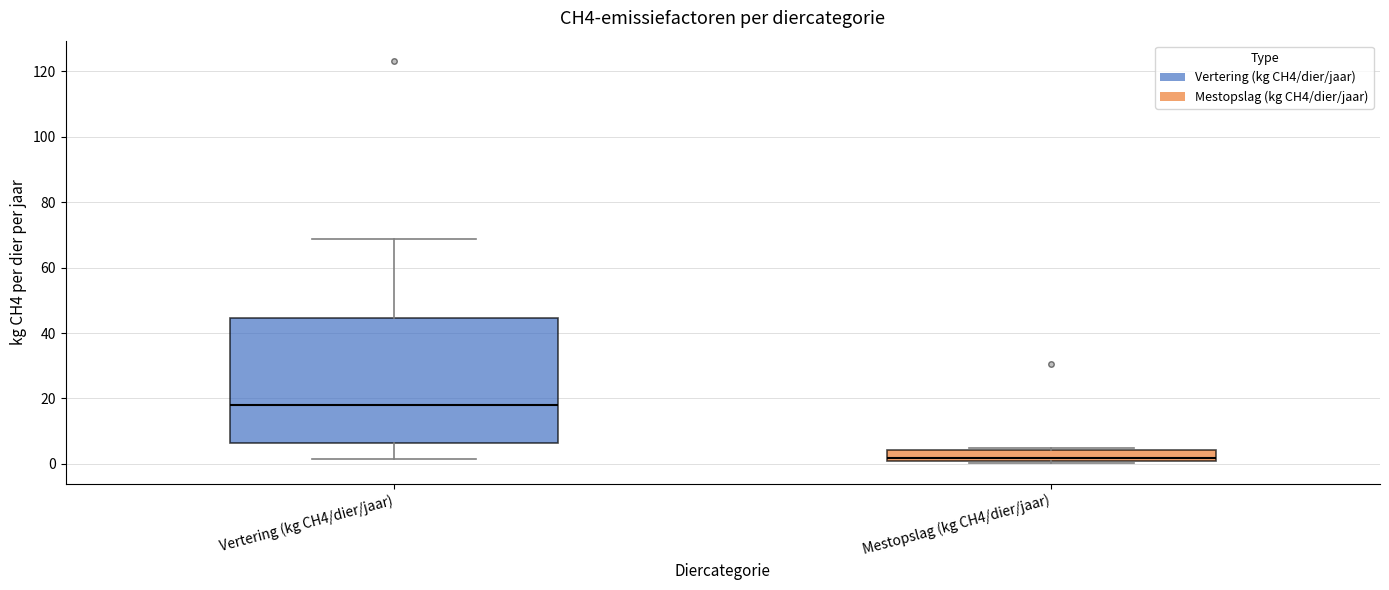

Reading left to right, read every box against the y-axis: the position of its median line, the range the box covers, and the ends of its whiskers. The values are not printed on the chart, so give them approximately, as read against the axis.

Vertering (kg CH4/dier/jaar): median 18, box 6 to 44, whiskers 2 to 68
Mestopslag (kg CH4/dier/jaar): median 2, box 0 to 4, whiskers 0 (just below the box's lower edge) to 4